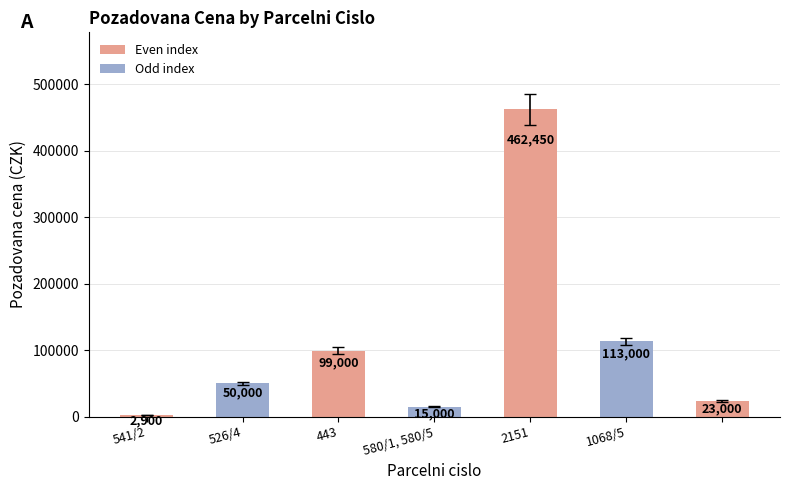

What is the smallest value displayed?

2900